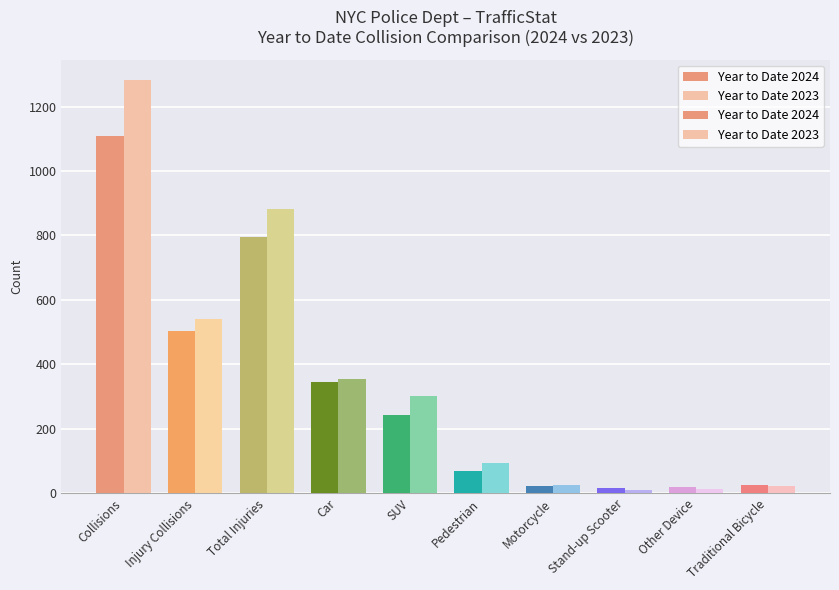

What is the sum of all Year to Date 2023 values?

3523